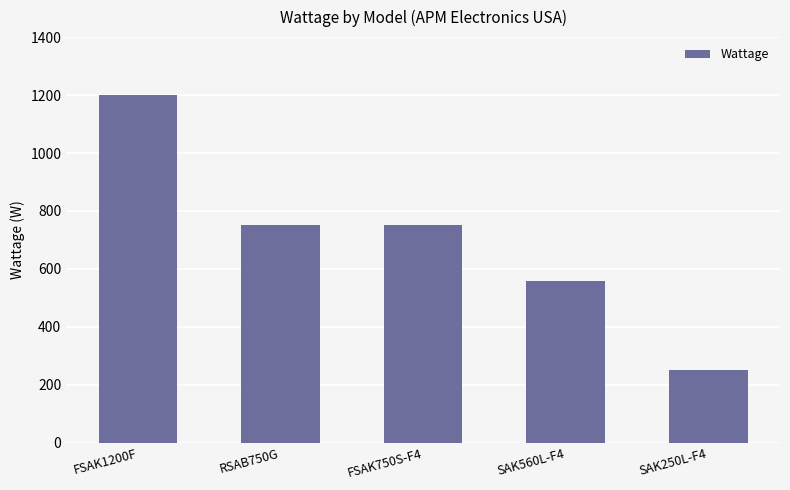

True or false: the data shows 750 at RSAB750G.

True